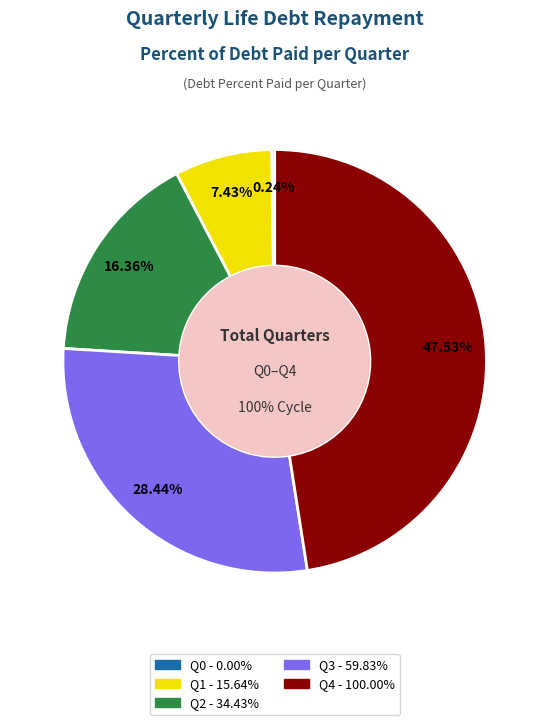

Is the sum of Q2 and Q4 greater than half?

Yes